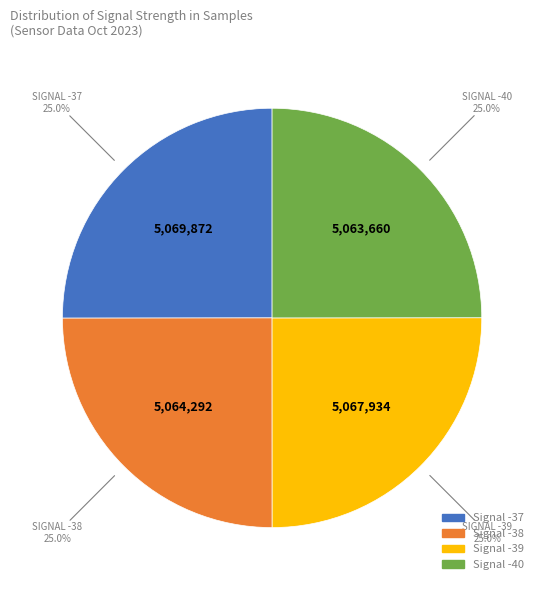

Does any single category account for the majority?

No